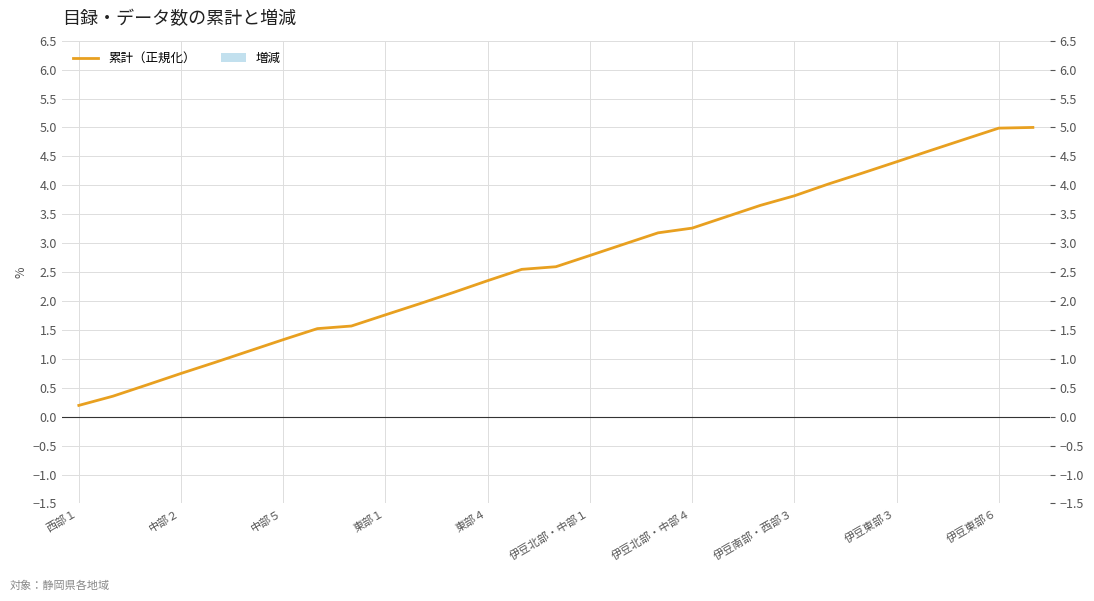

Are the bars horizontal?

No